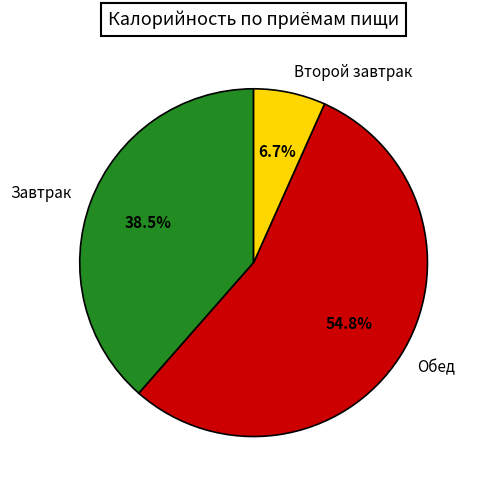

How many slices are in this pie chart?

3